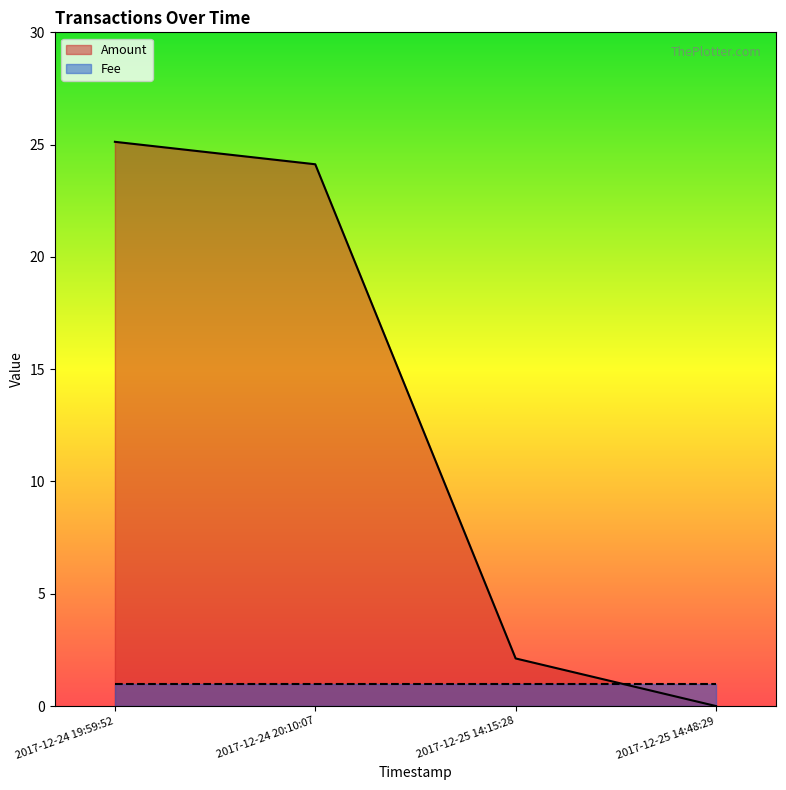

Reading right to left, what are all the values shown in this chart?

0.0	2.1	24.1	25.1